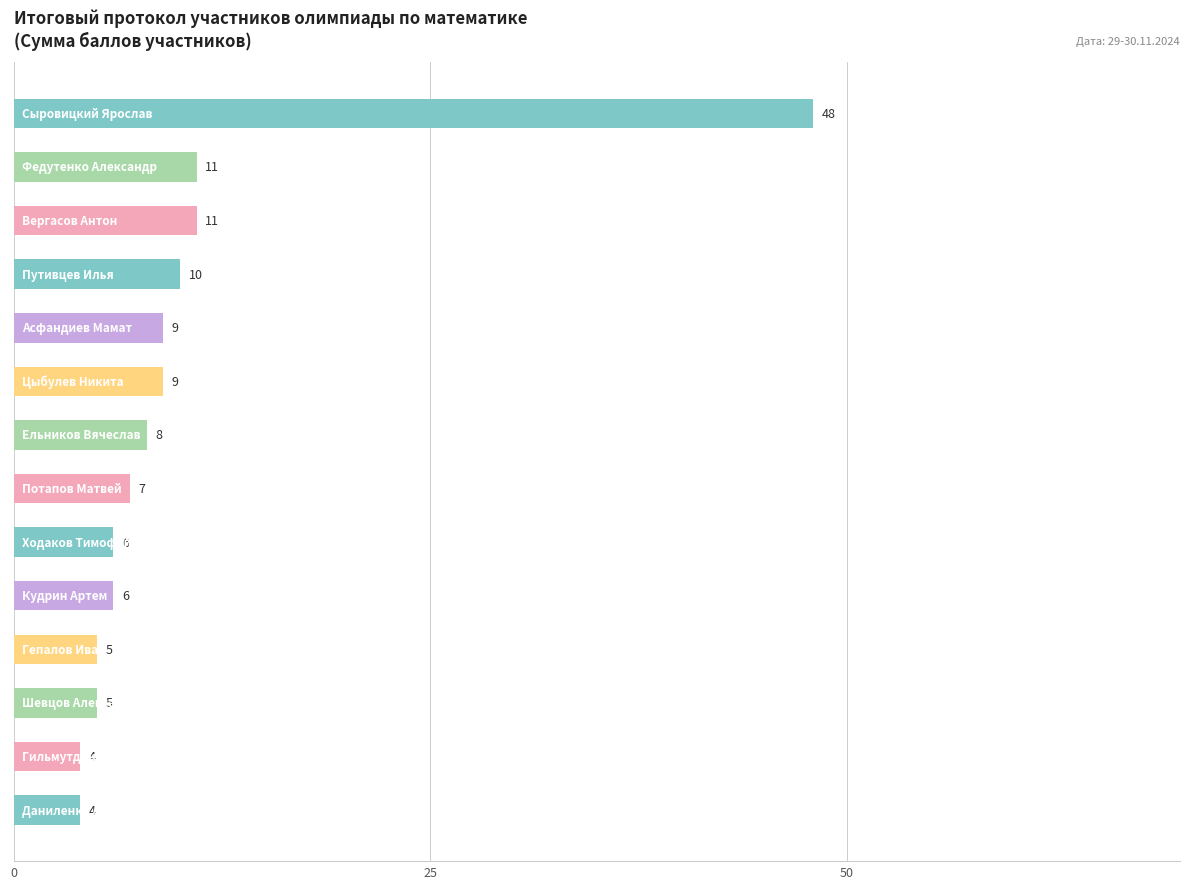

How many bars are there in total?

14